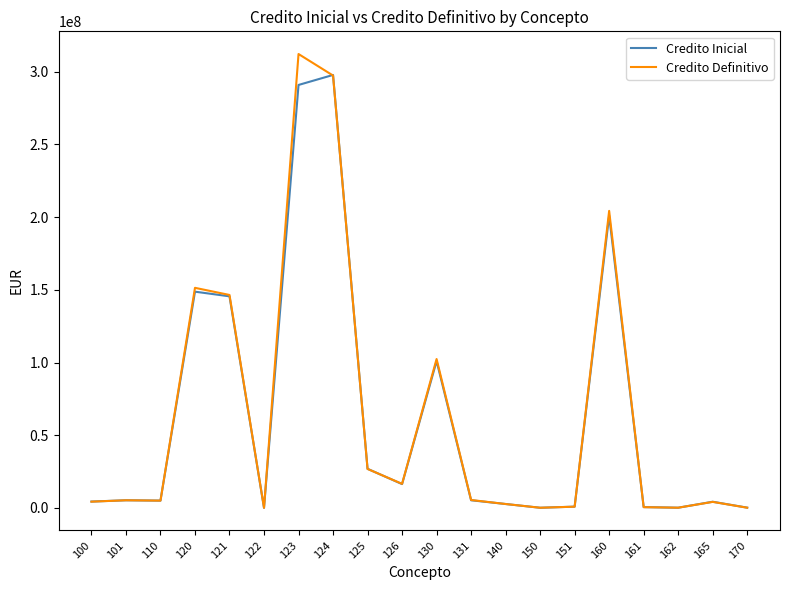

At how many categories does at least one series exceed 302870508?

1